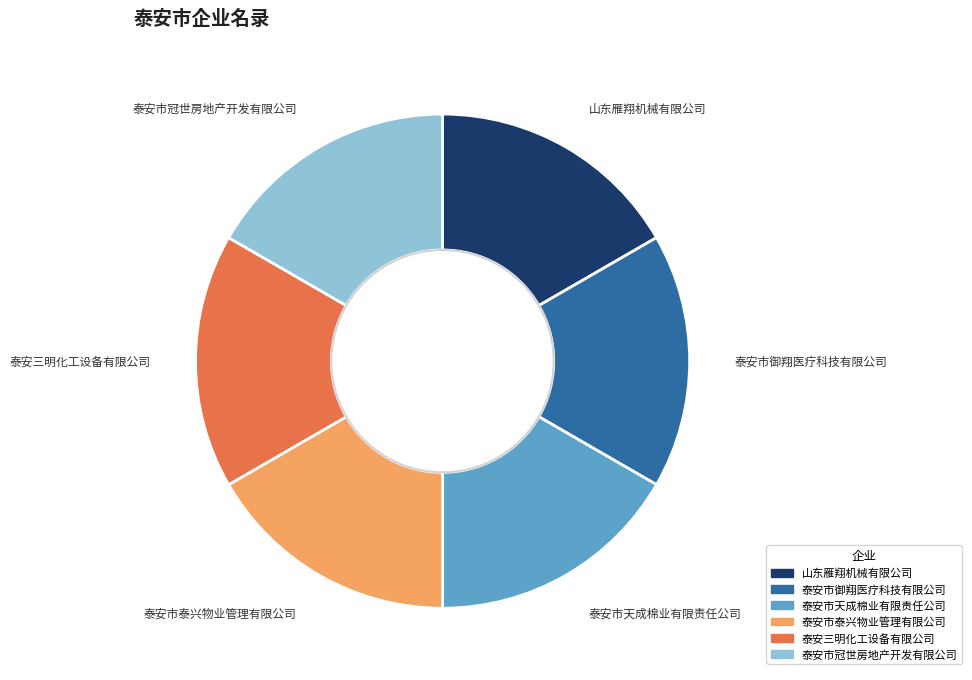

How many segments does this pie chart have?

6